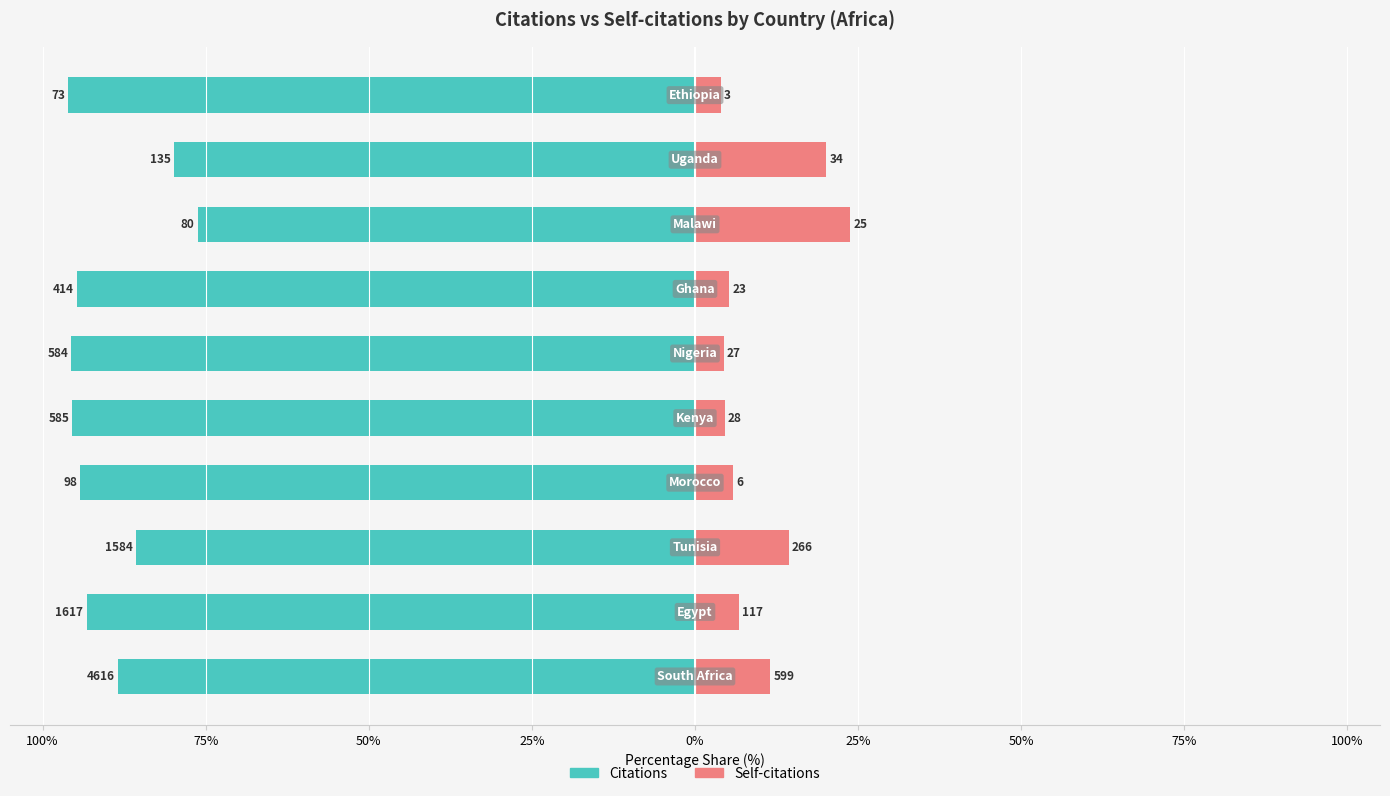

Rank the series at 0% from lowest to highest value.

Citations, Self-citations